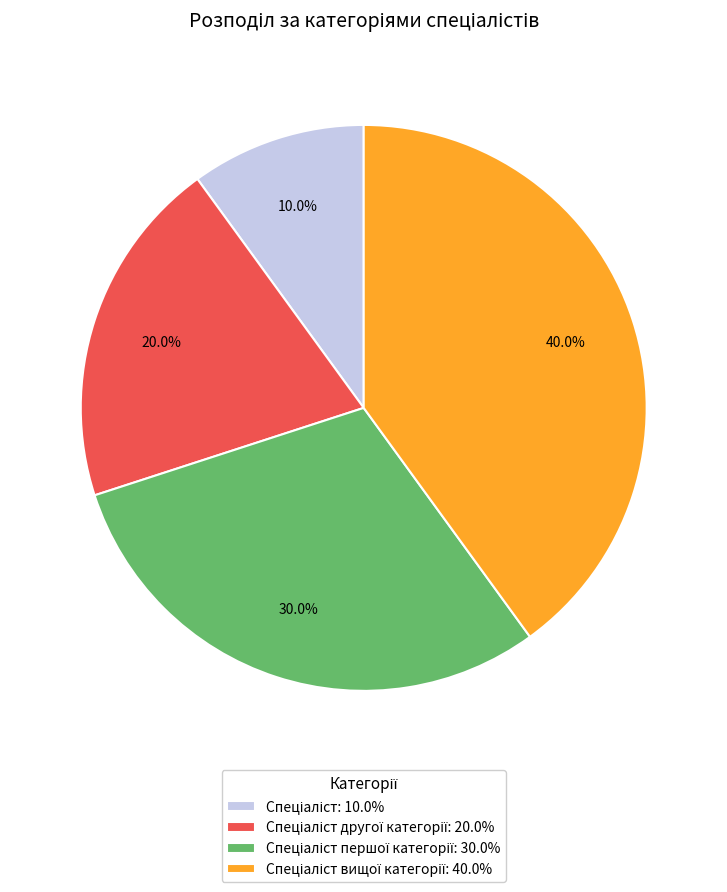

How many segments does this pie chart have?

4